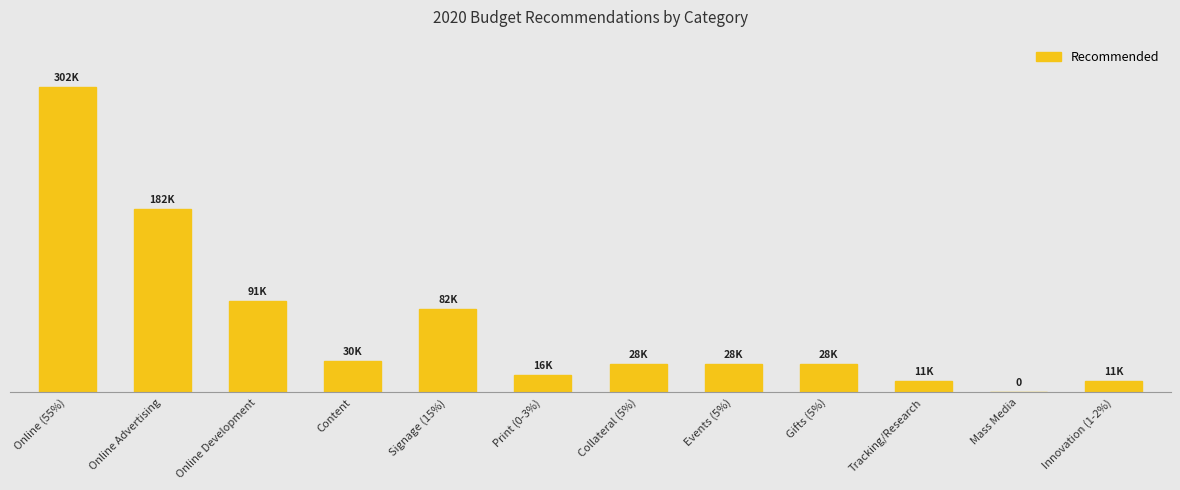

What position from the right is Print (0-3%)?

7